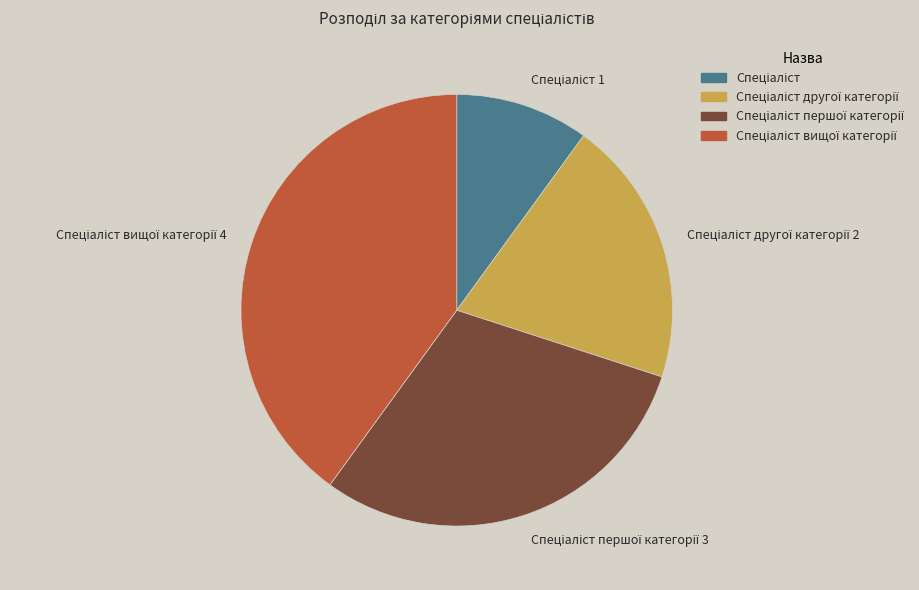

Does any single category account for the majority?

No